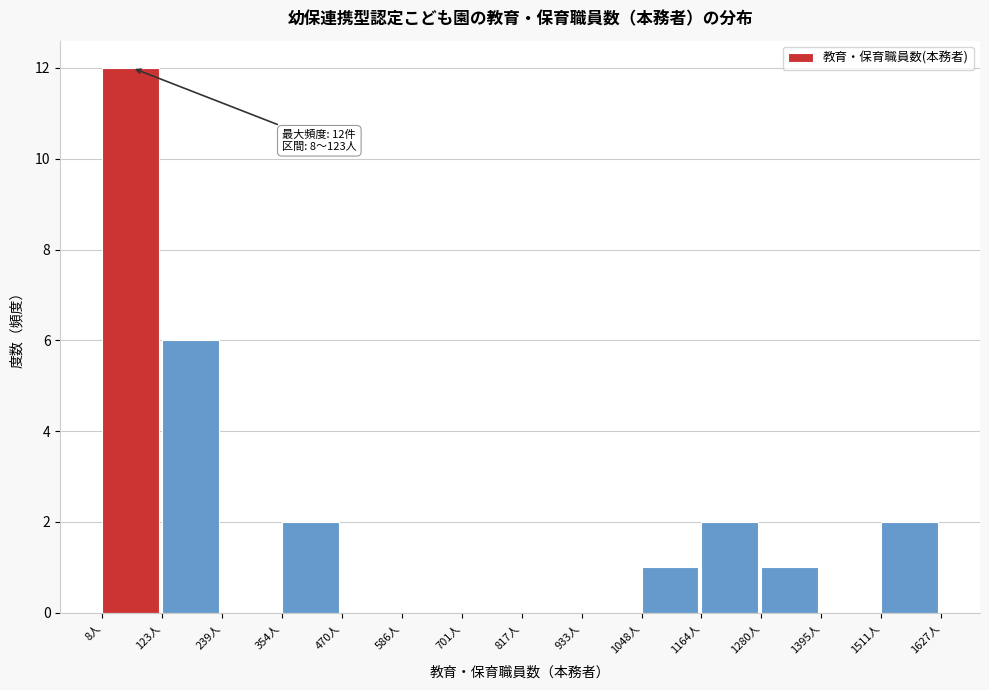

Over which range of the x-axis is the bar tallest?

0 to 120